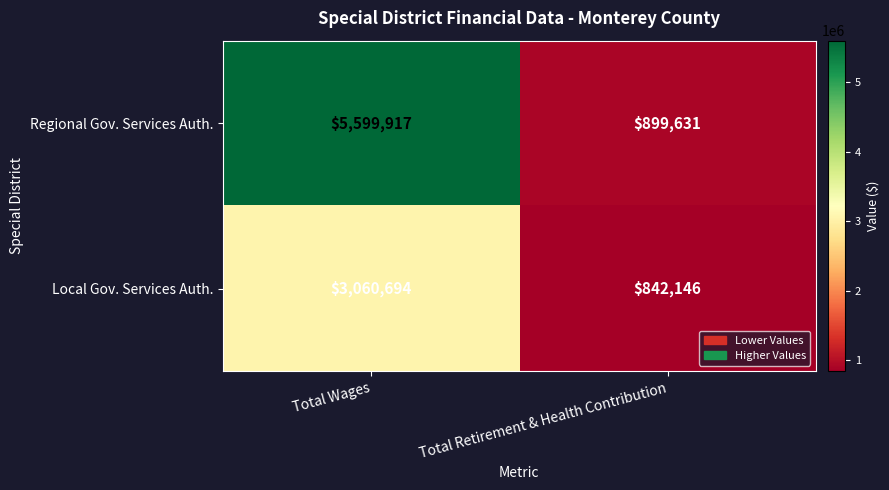

At which category does the chart reach its minimum across all series?

Total Retirement & Health Contribution